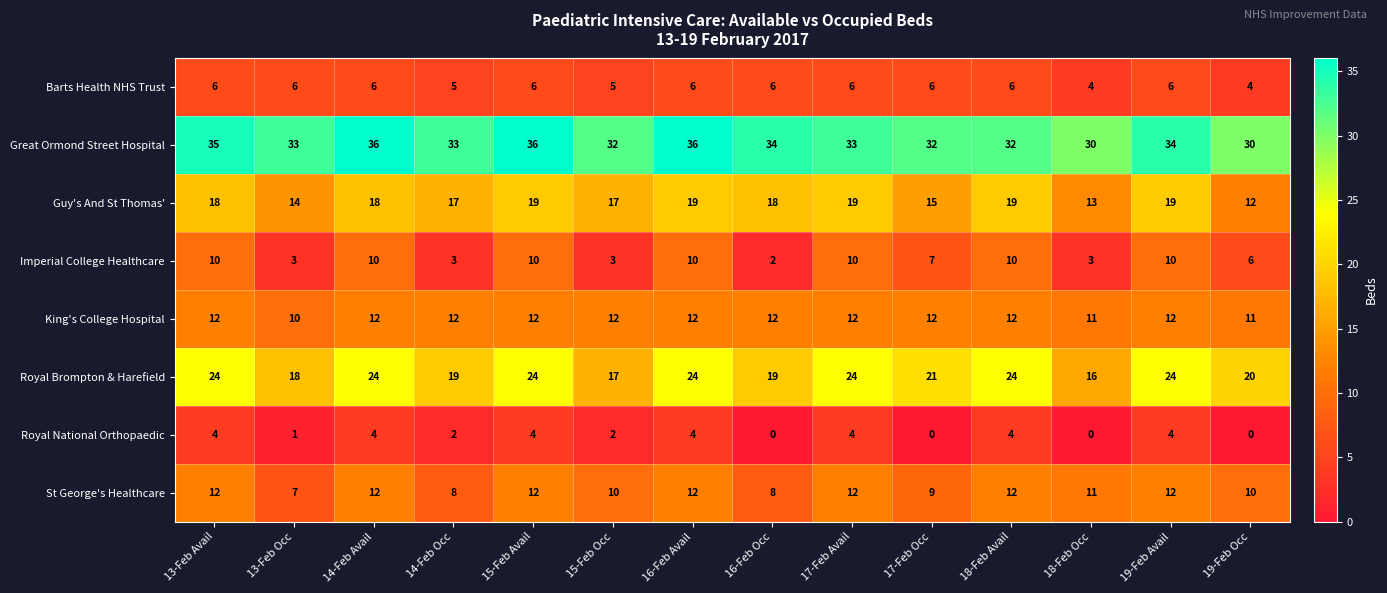

Rank the series at 13-Feb Occ from lowest to highest value.

Royal National Orthopaedic, Imperial College Healthcare, Barts Health NHS Trust, St George's Healthcare, King's College Hospital, Guy's And St Thomas', Royal Brompton & Harefield, Great Ormond Street Hospital